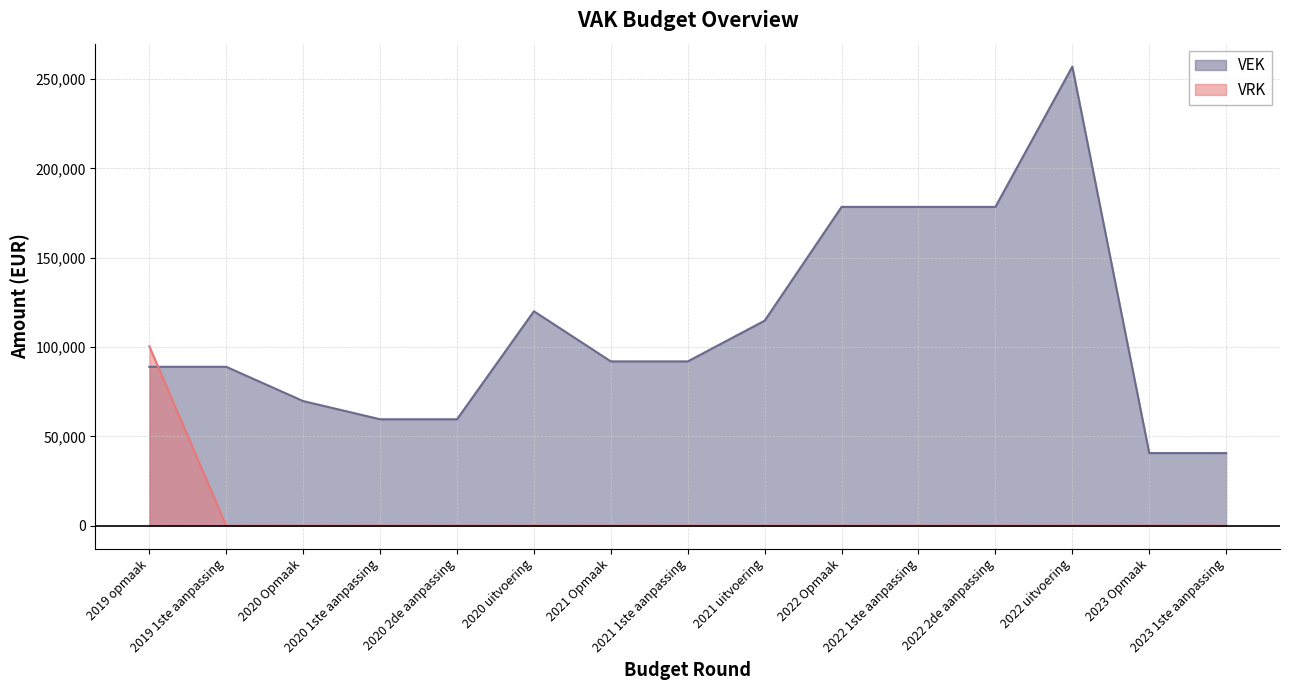

What is the total value across all series at 2022 2de aanpassing?

178500